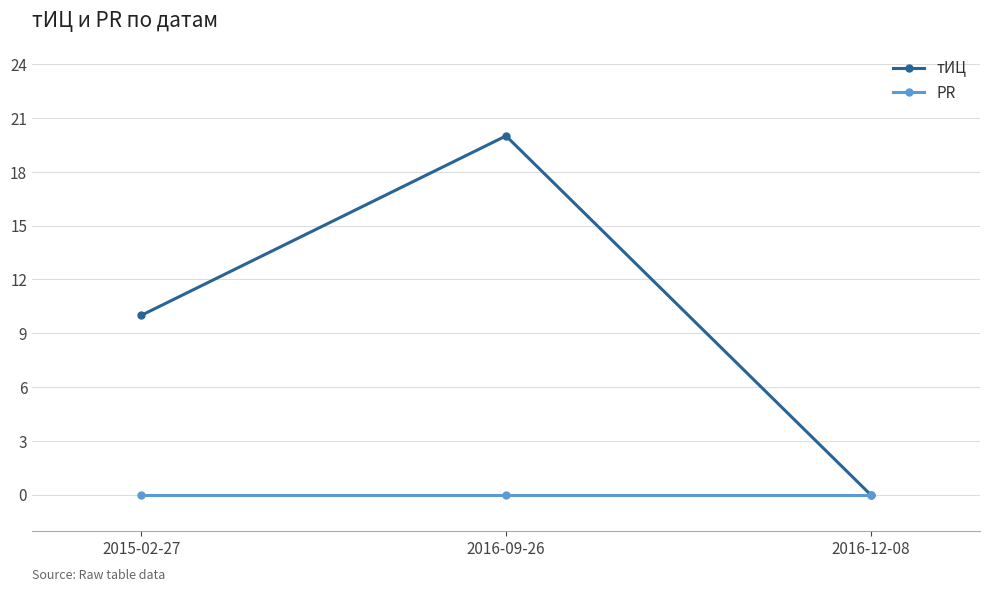

Reading left to right, what are all the values shown in this chart?

тИЦ: 10	20	0
PR: 0	0	0